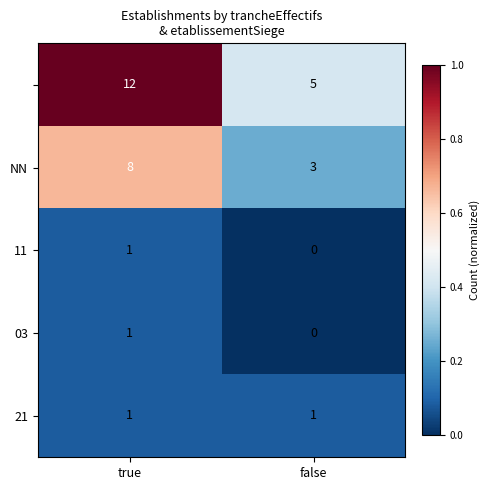

At which category does the chart reach its peak across all series?

true